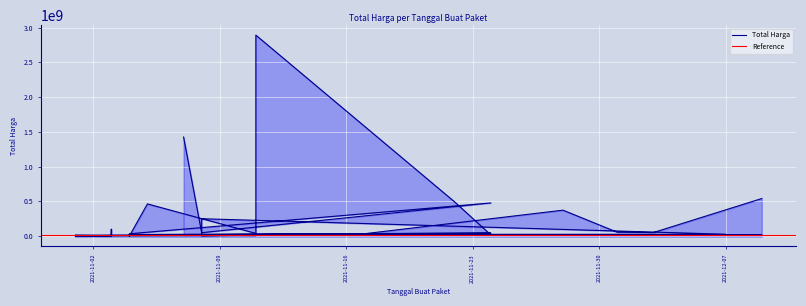

Rank the categories by value from lowest to highest.

2021-11-03, 2021-11-03, 2021-11-03, 2021-11-01, 2021-11-04, 2021-11-03, 2021-11-08, 2021-11-03, 2021-11-03, 2021-11-11, 2021-11-03, 2021-11-08, 2021-11-01, 2021-11-08, 2021-12-09, 2021-11-24, 2021-11-04, 2021-12-07, 2021-11-04, 2021-11-04, 2021-11-17, 2021-11-11, 2021-11-24, 2021-11-08, 2021-12-03, 2021-12-01, 2021-11-03, 2021-11-08, 2021-11-28, 2021-11-05, 2021-11-24, 2021-11-22, 2021-12-09, 2021-11-07, 2021-11-11